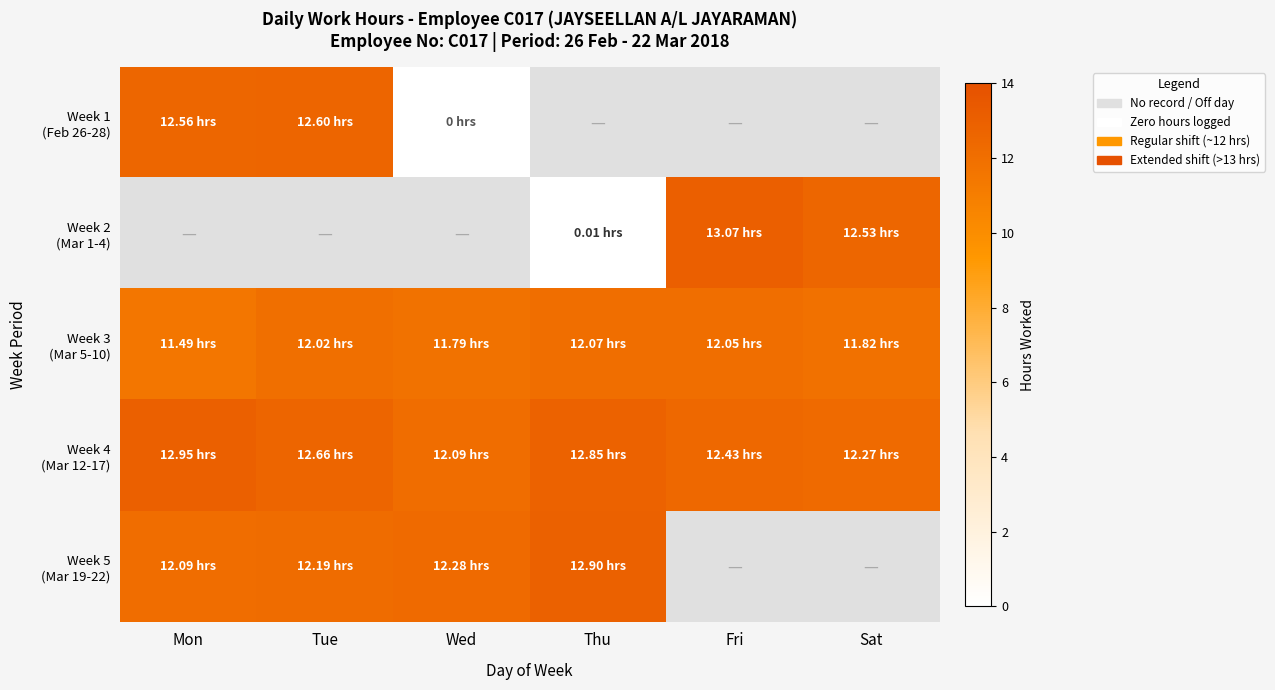

How many data points does each series have?

6